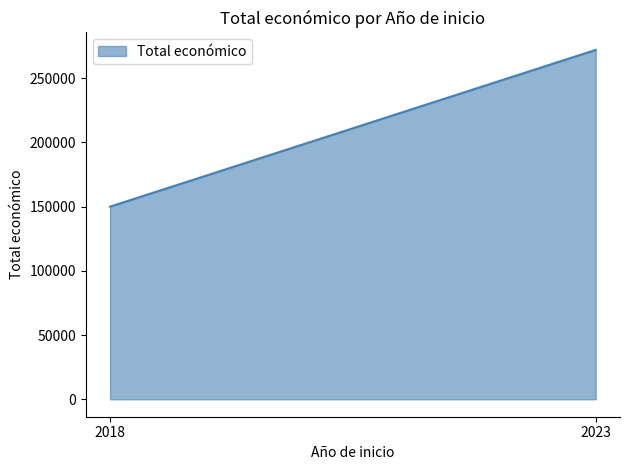

What is the greatest value displayed?

272055